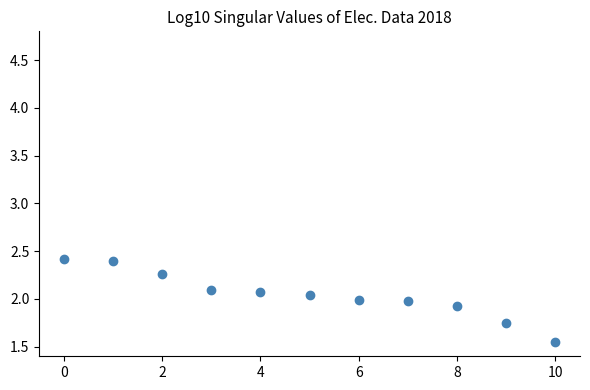

What is the range of Y values (max minus min)?

0.9